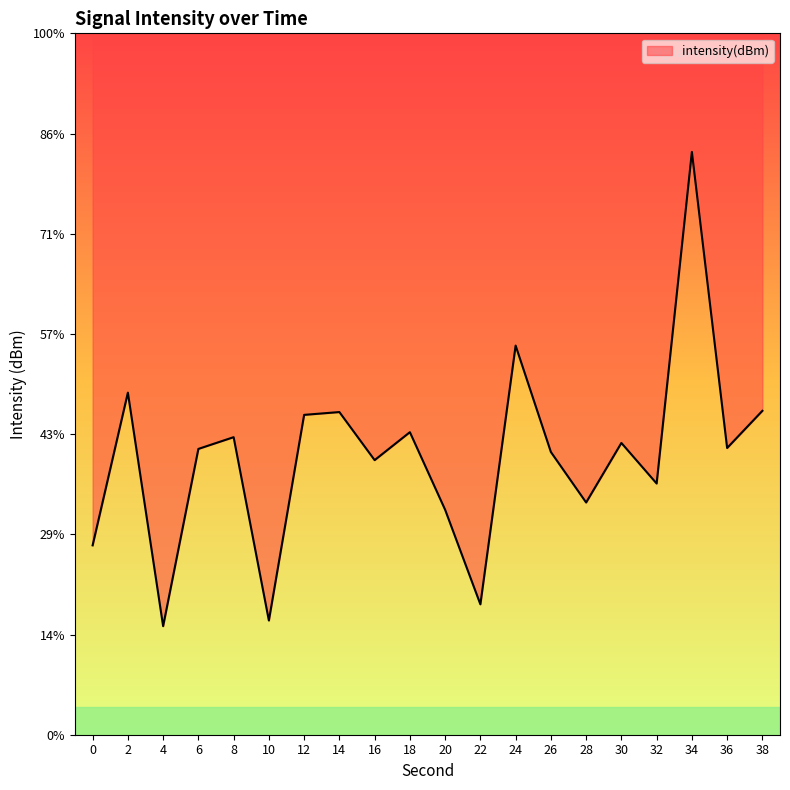

Does the chart display data point markers on the line(s)?

No